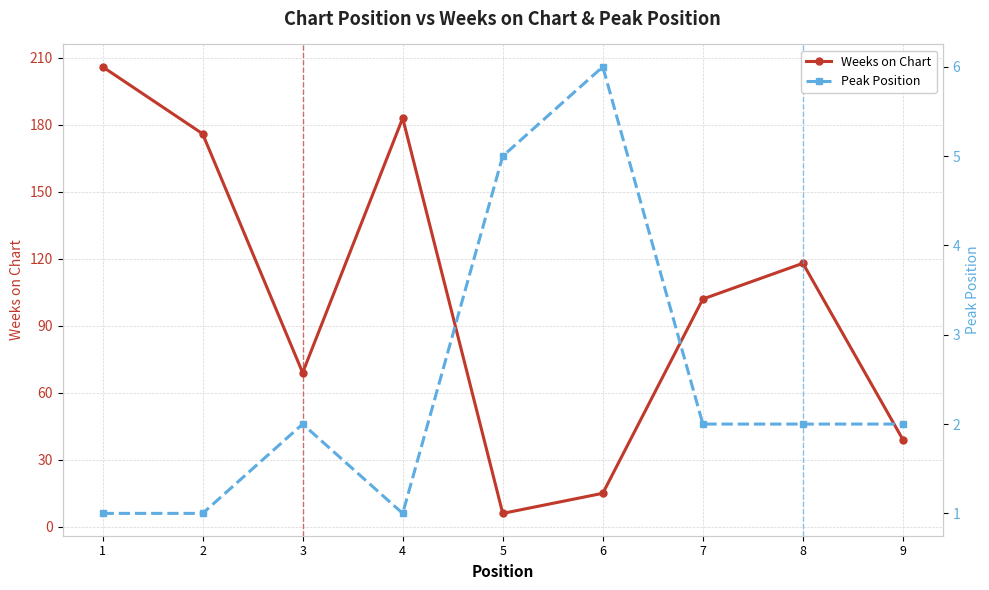

What is the difference between the Weeks on Chart values at 8 and 4?

65